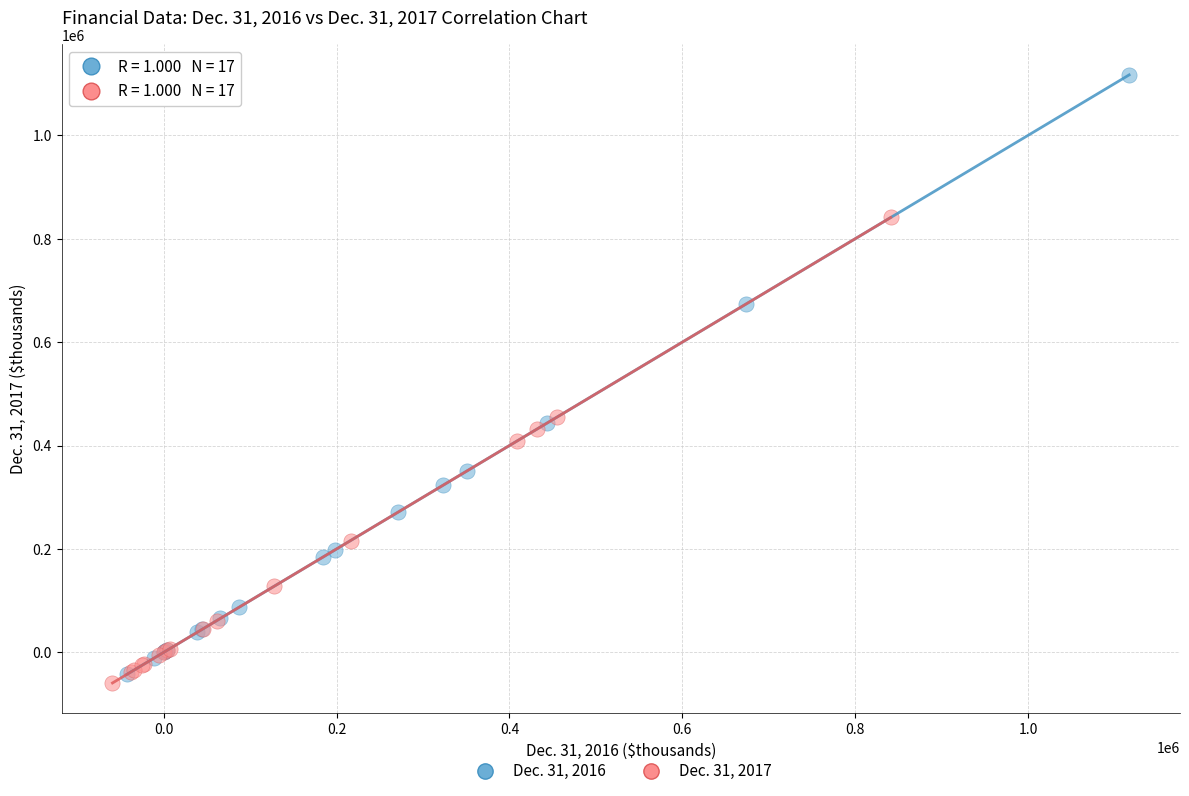

Which series contains the highest Y value?

Dec. 31, 2016